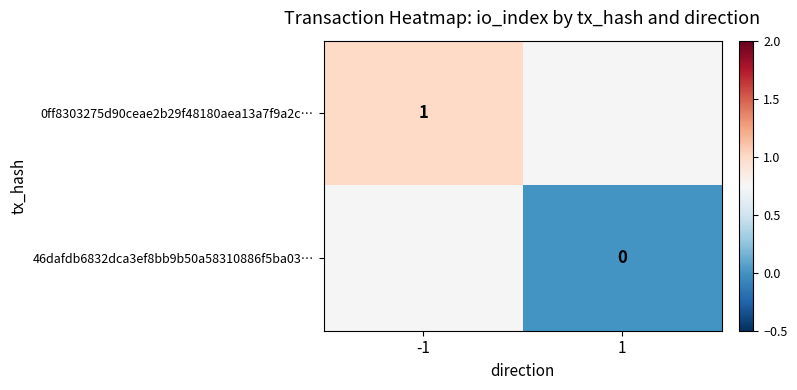

At how many categories does at least one series exceed 0?

1